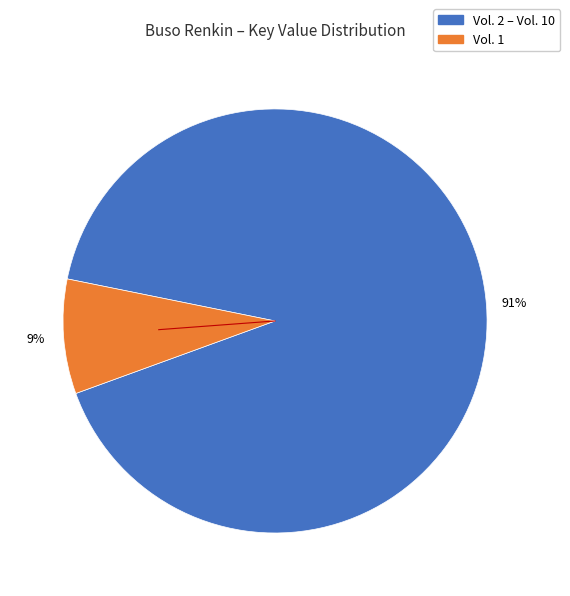

Is there a majority slice in this chart?

Yes